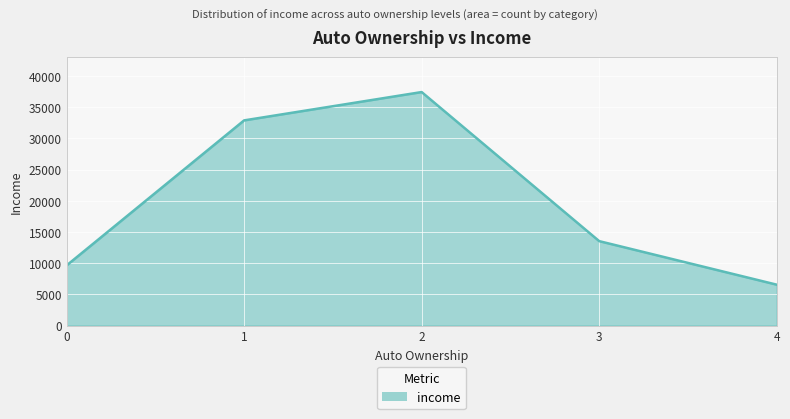

Approximately how many times larger is the value at 2 compared to 4?

5.7